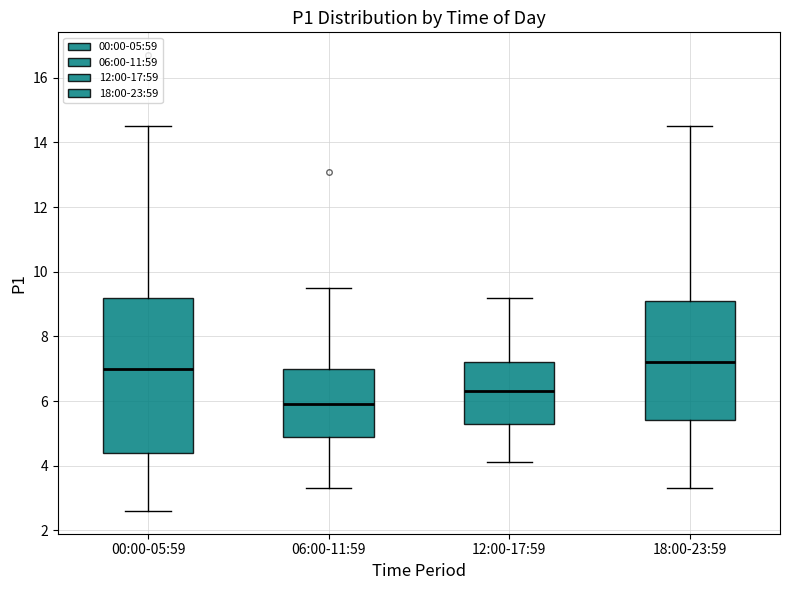

Reading left to right, transcribe this box plot: for each box, give where its median line is, the range the box spans, and where its two whiskers end, as read against the y-axis. The values are not printed on the chart, so give them approximately, as read against the axis.

00:00-05:59: median 7.0, box 4.4 to 9.2, whiskers 2.6 to 14.6
06:00-11:59: median 6.0, box 5.0 to 7.0, whiskers 3.4 to 9.6
12:00-17:59: median 6.4, box 5.4 to 7.2, whiskers 4.2 to 9.2
18:00-23:59: median 7.2, box 5.4 to 9.2, whiskers 3.4 to 14.6